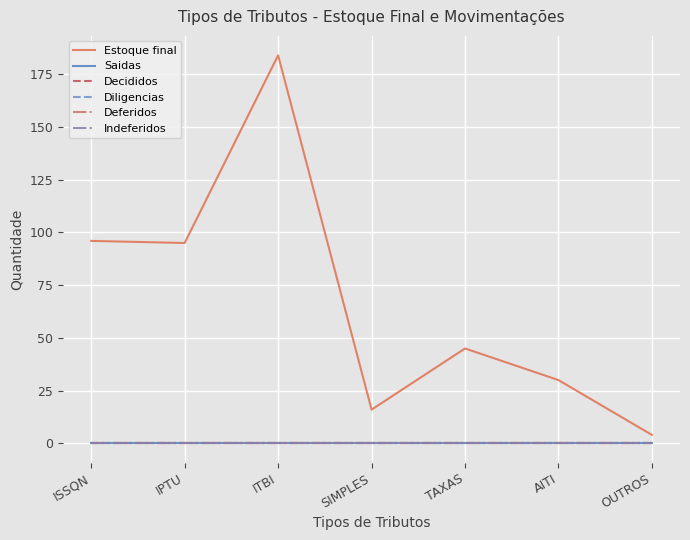

List the series in order of their peak value, lowest first.

Saidas, Decididos, Diligencias, Deferidos, Indeferidos, Estoque final